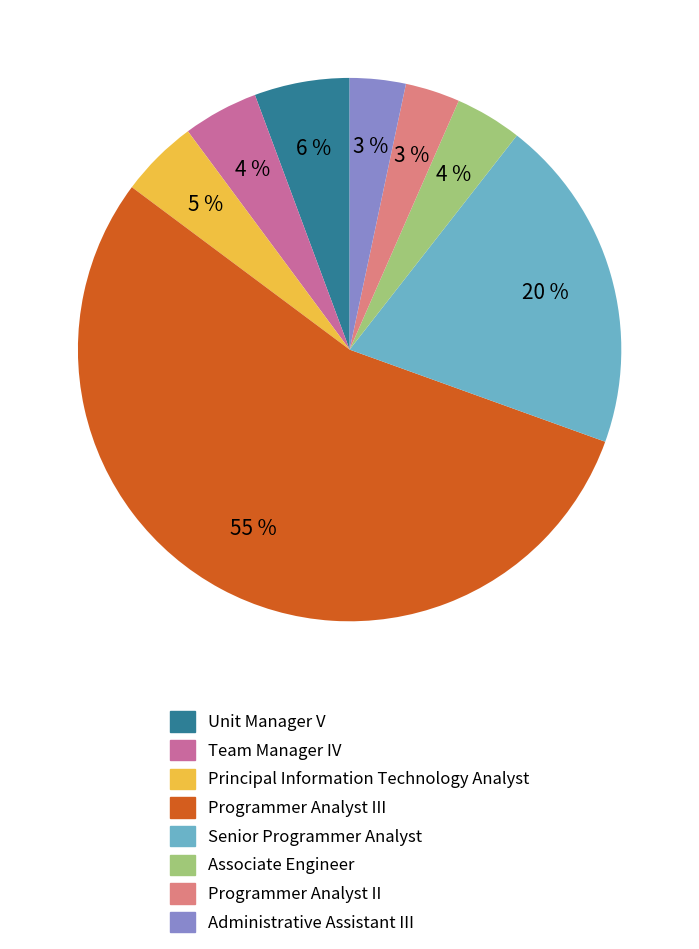

Does any single category account for the majority?

Yes